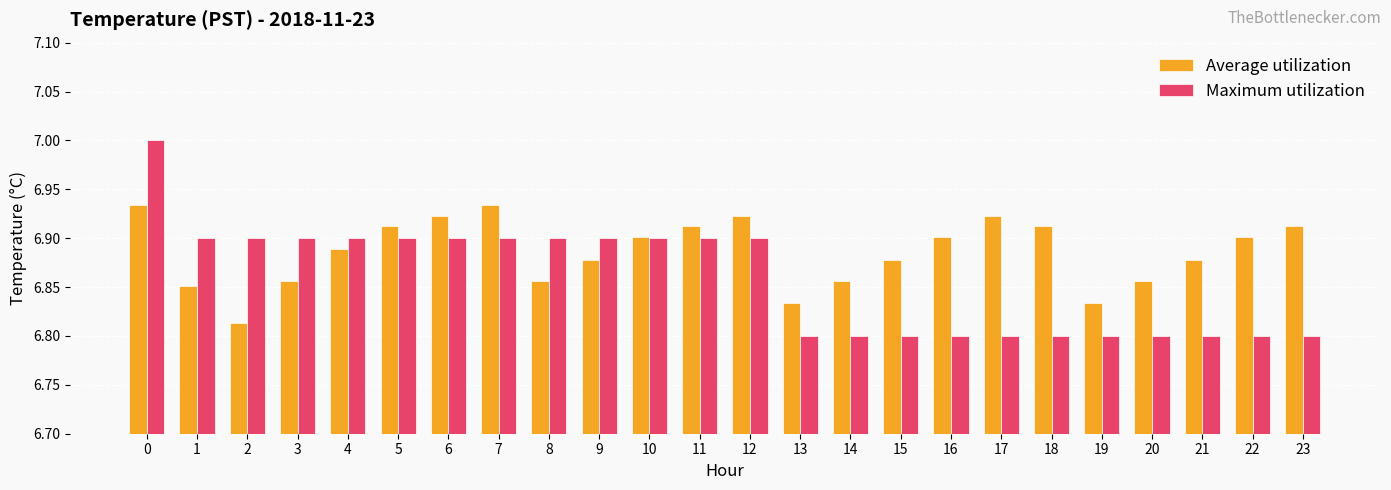

The Maximum utilization series shows 10.8 at 19. True or false?

False